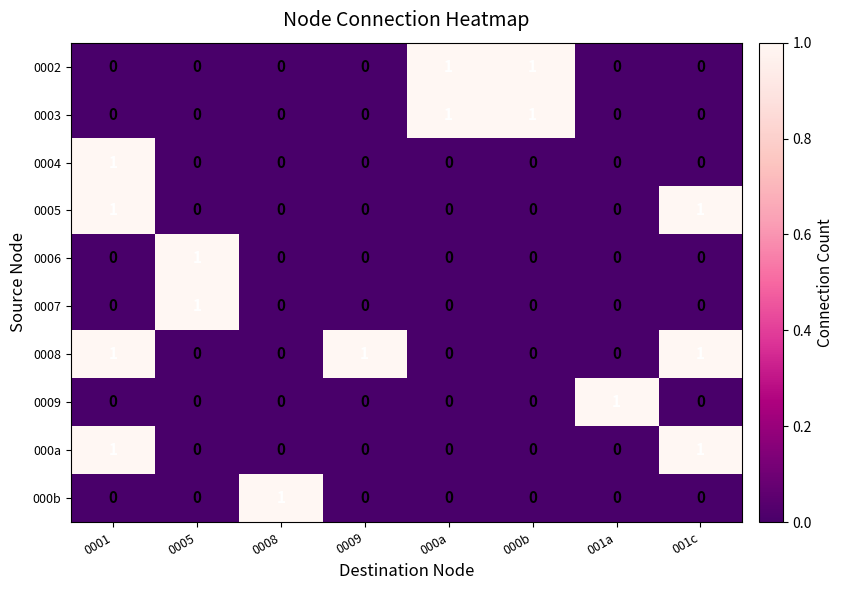

At how many categories does at least one series exceed 0?

8